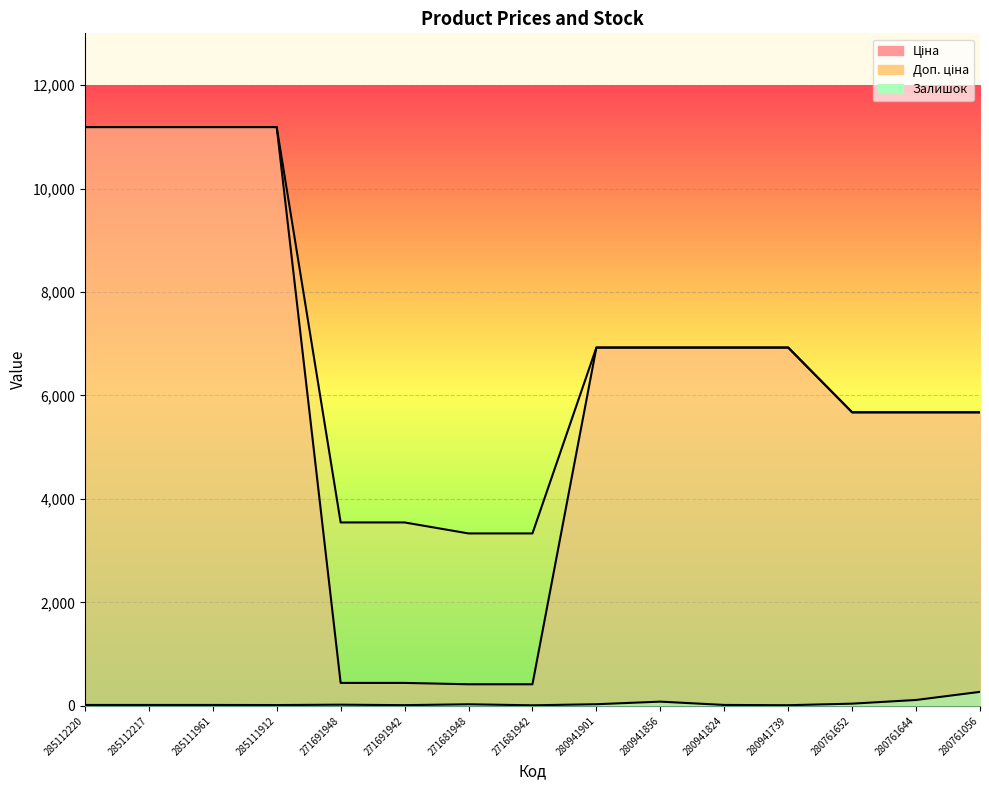

True or false: Ціна has more than 2 interior local peaks.

False